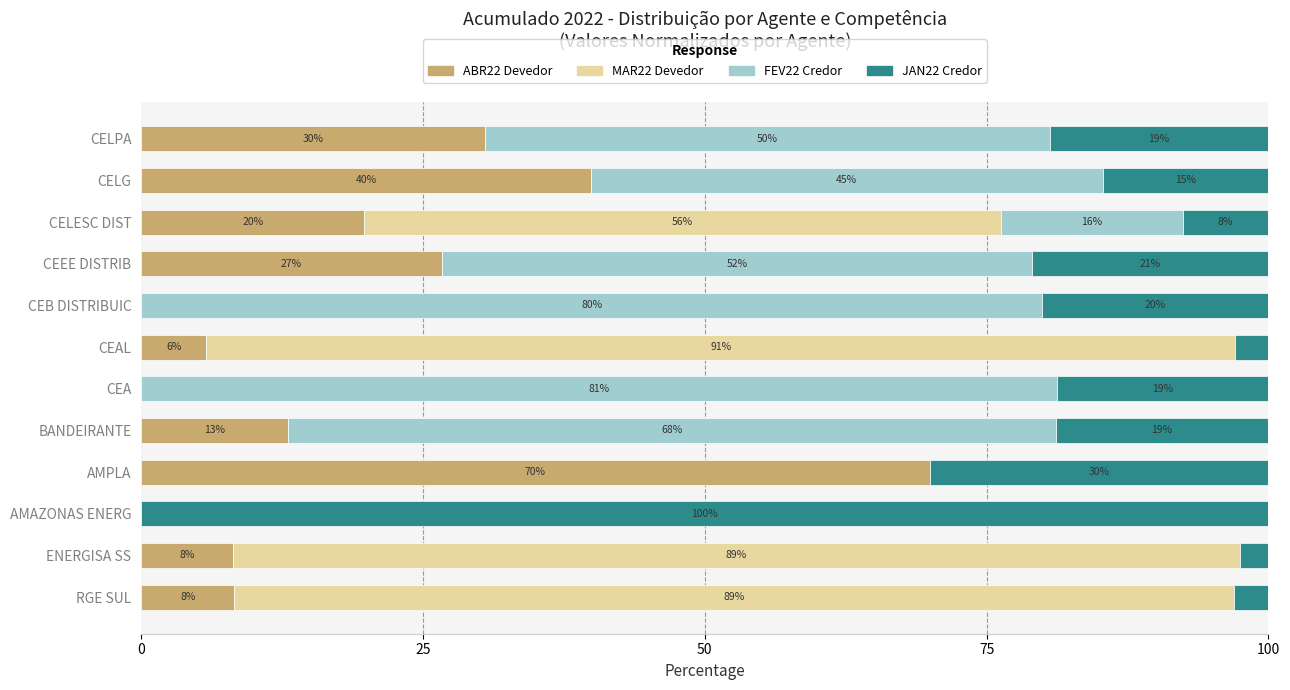

True or false: ABR22 Devedor has a value of 12.7 at ENERGISA SS.

False